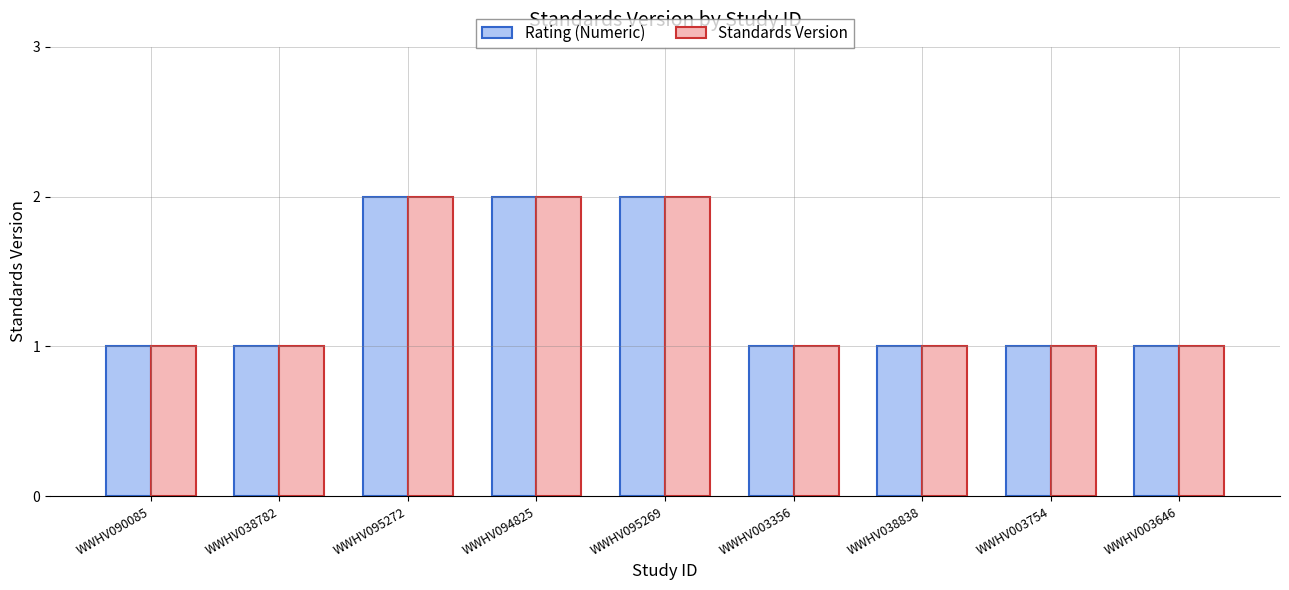

What are all the series names shown in the legend?

Rating (Numeric), Standards Version